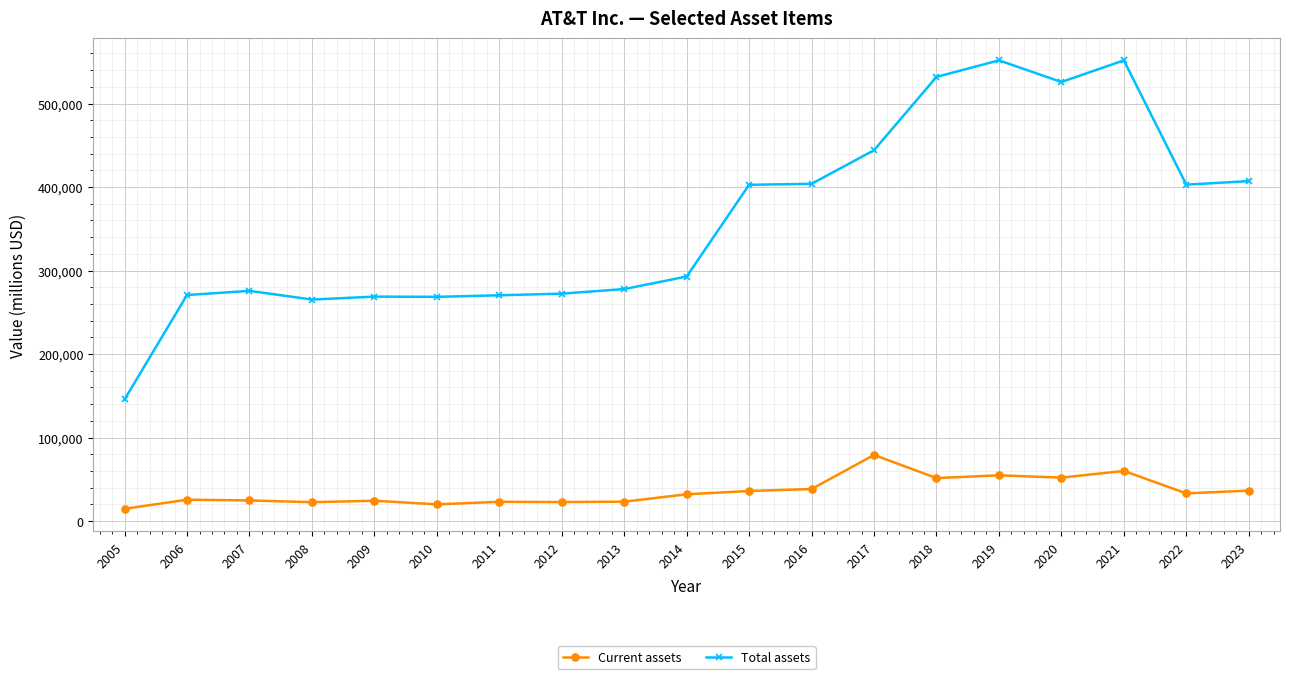

What is the difference between the maximum and minimum values in the Total assets series?

406037